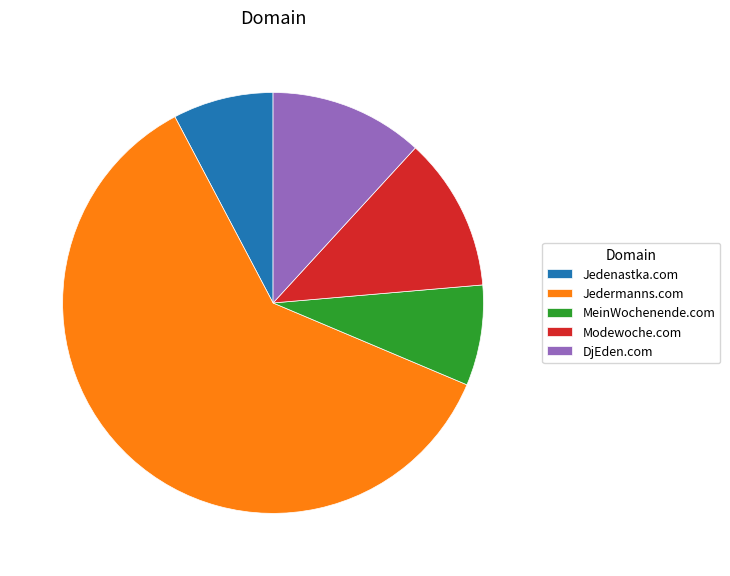

Which category accounts for the majority?

Jedermanns.com